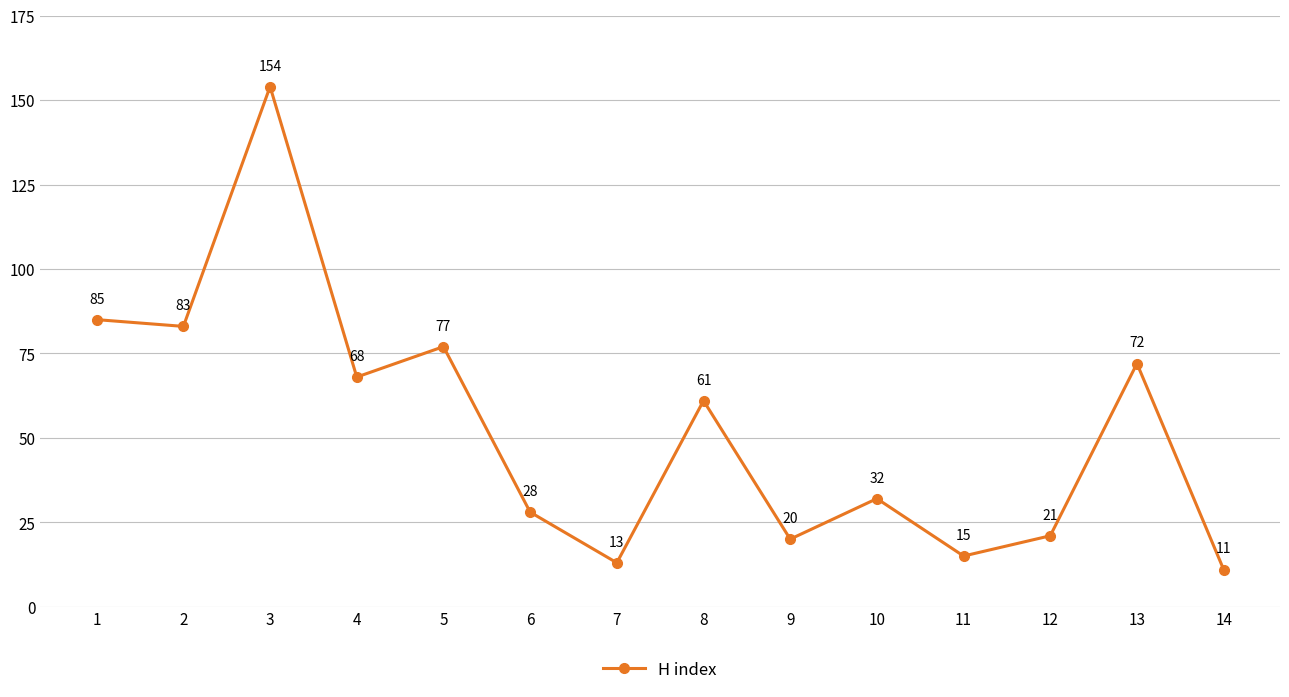

What is the change in value from 2 to 8?

-22